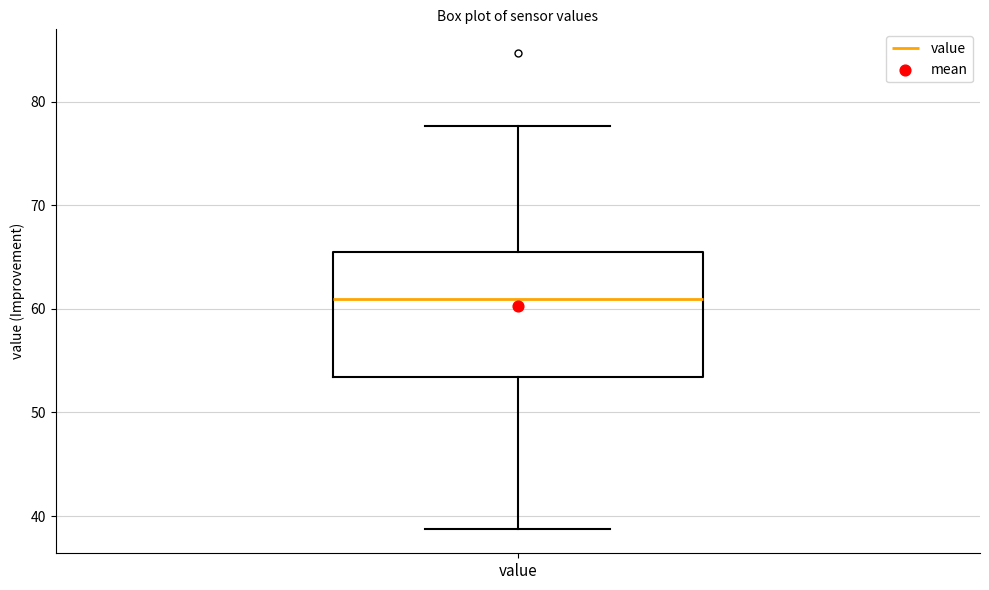

Read this box plot against the y-axis: the position of the median line, the range covered by the box, and the ends of both whiskers. The values are not printed on the chart, so give them approximately, as read against the axis.

median 61, box 53 to 66, whiskers 39 to 78